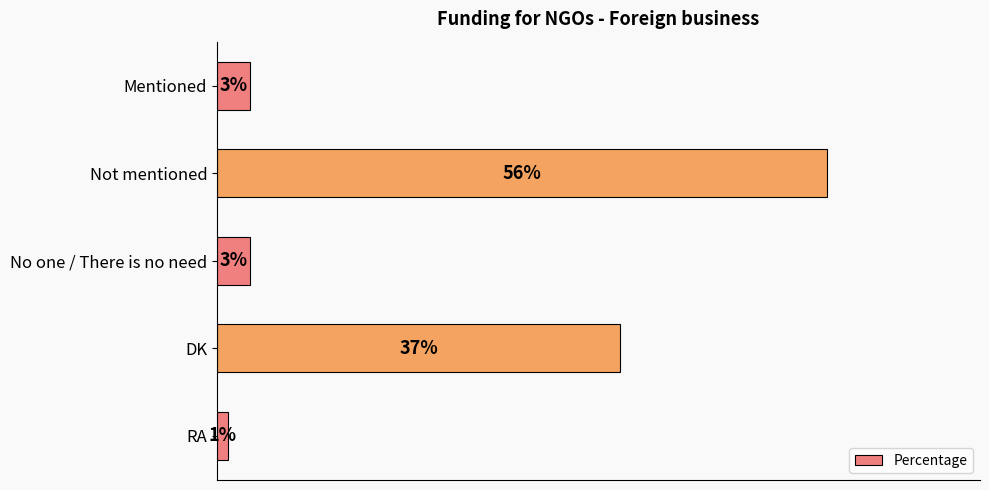

What is the label of the 3rd bar from the bottom?

No one / There is no need